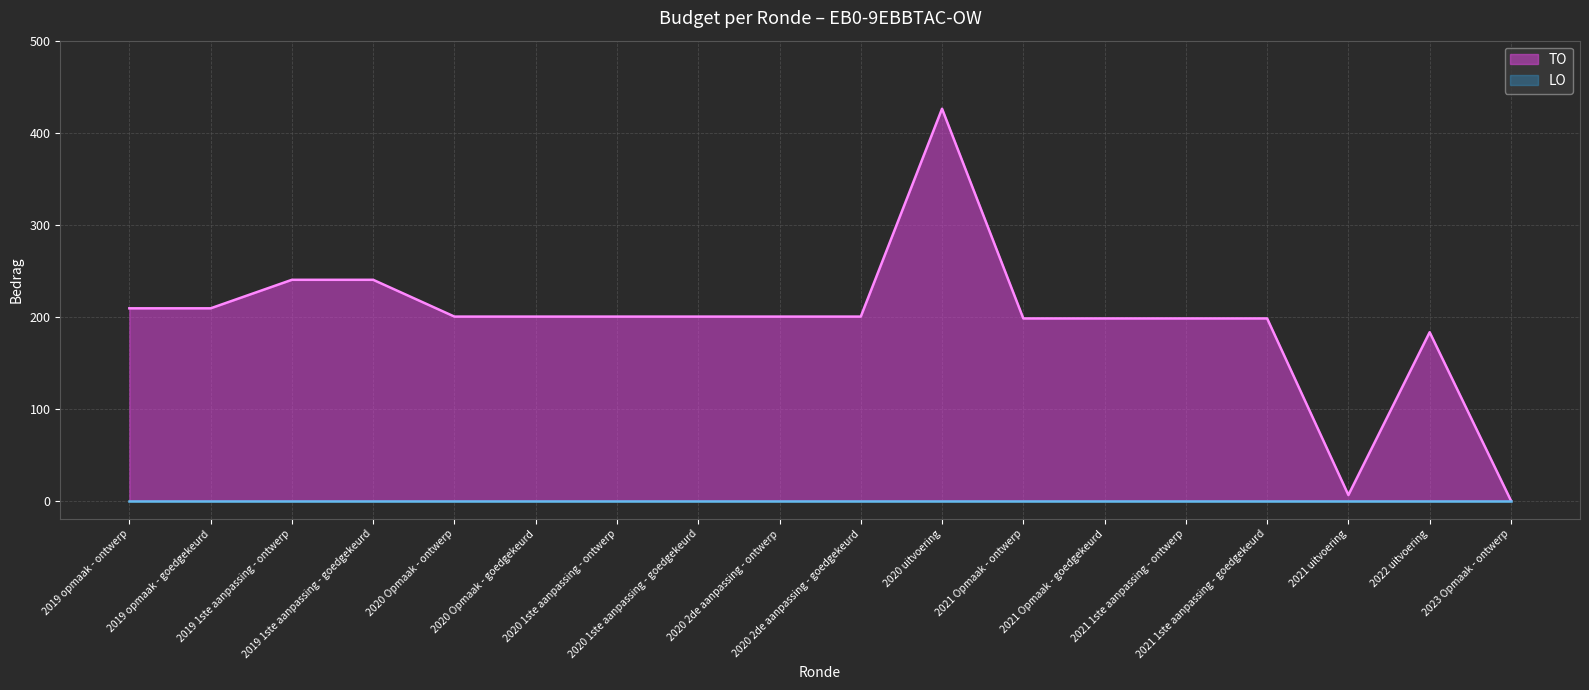

How many lines are shown in the chart?

2